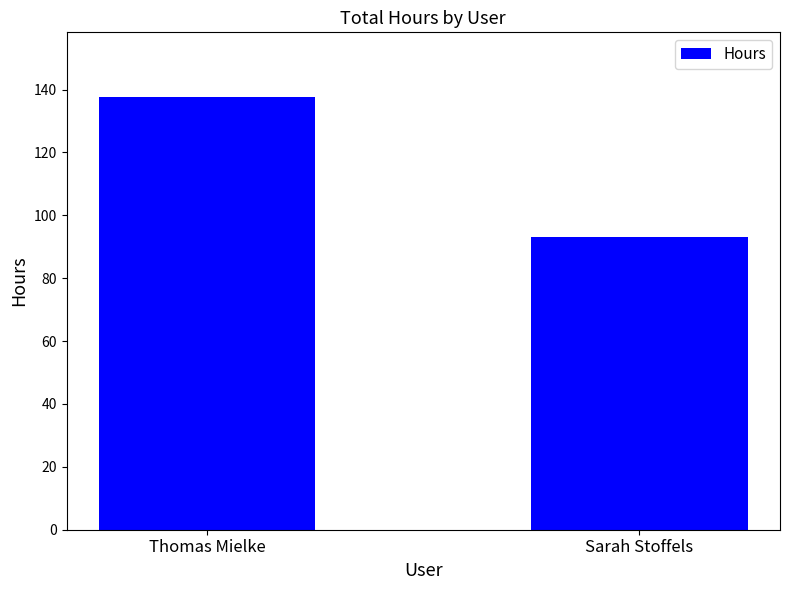

What is the sum of all values?

230.6